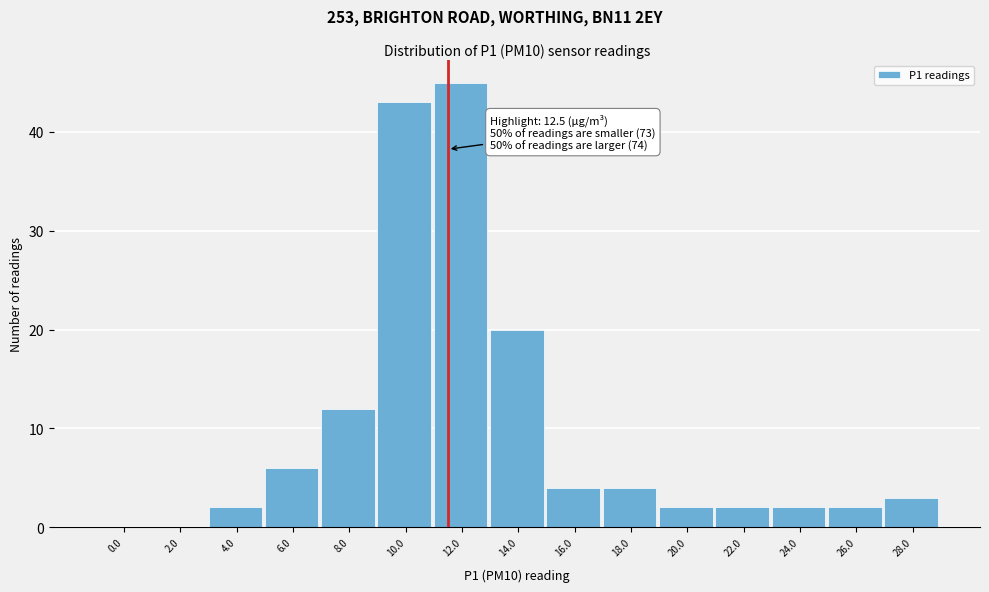

Reading left to right, extract all data points from this chart.

0.0=0	2.0=0	4.0=2	6.0=6	8.0=12	10.0=43	12.0=45	14.0=20	16.0=4	18.0=4	20.0=2	22.0=2	24.0=2	26.0=2	28.0=3